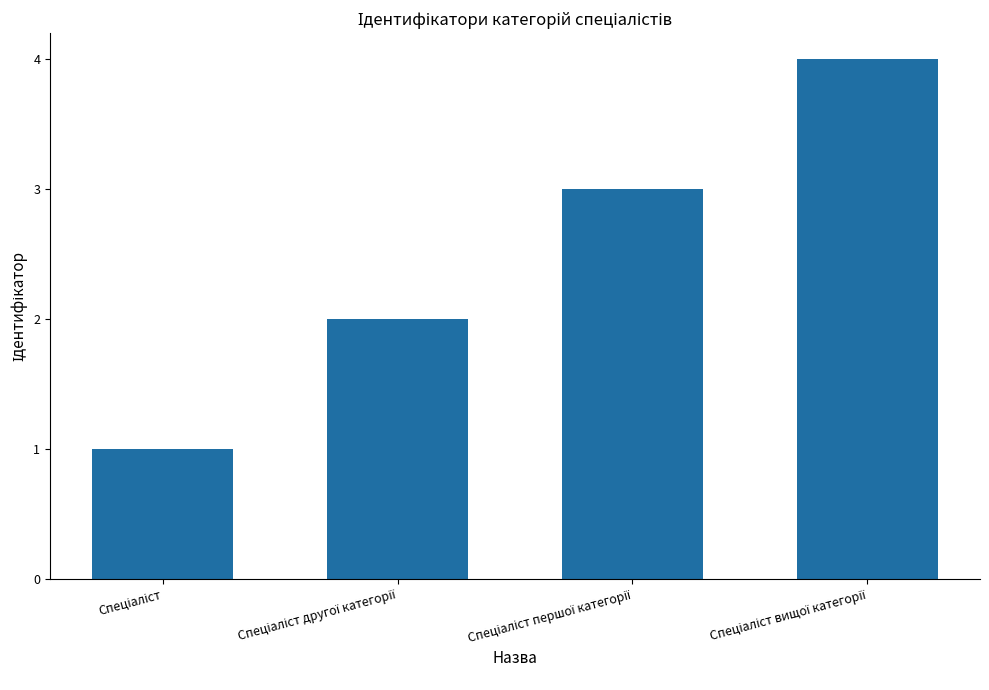

What is the difference between the maximum and minimum values?

3